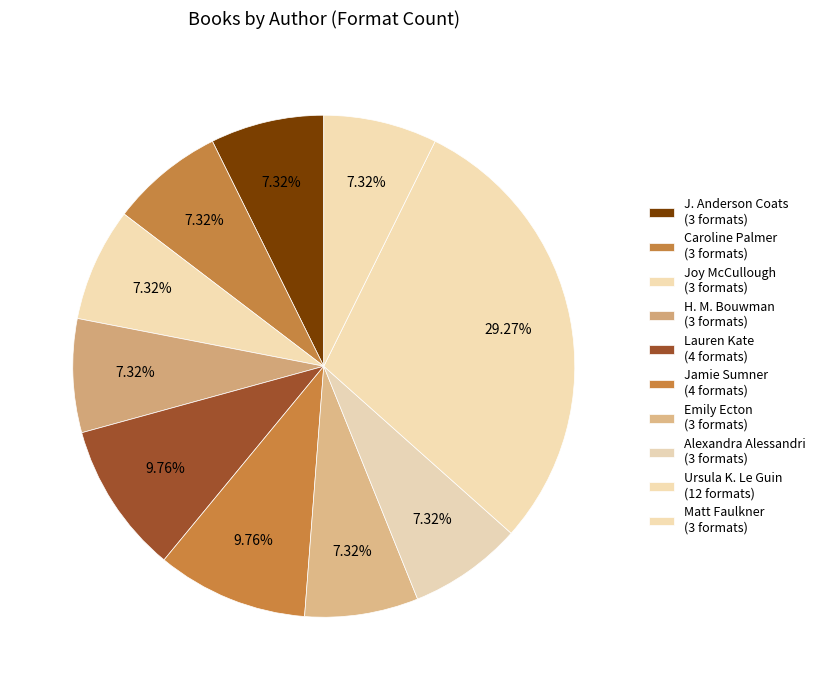

How many slices are in this pie chart?

10